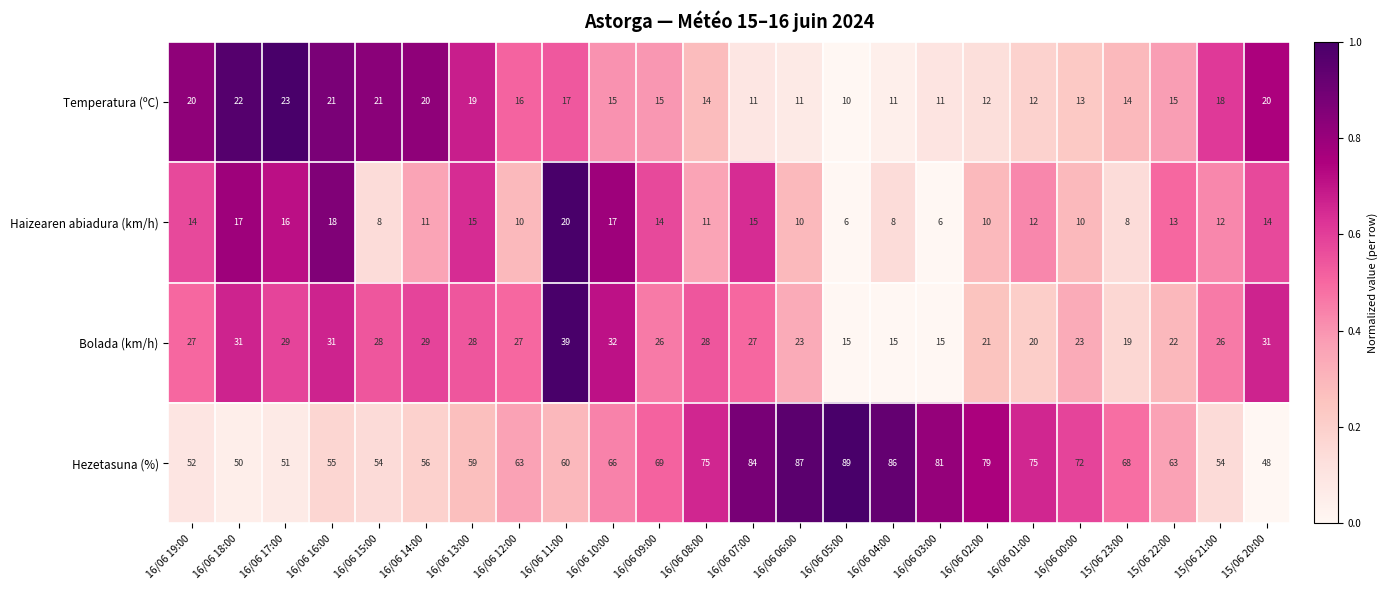

Rank the series by their maximum value, from lowest to highest.

Haizearen abiadura (km/h), Temperatura (ºC), Bolada (km/h), Hezetasuna (%)